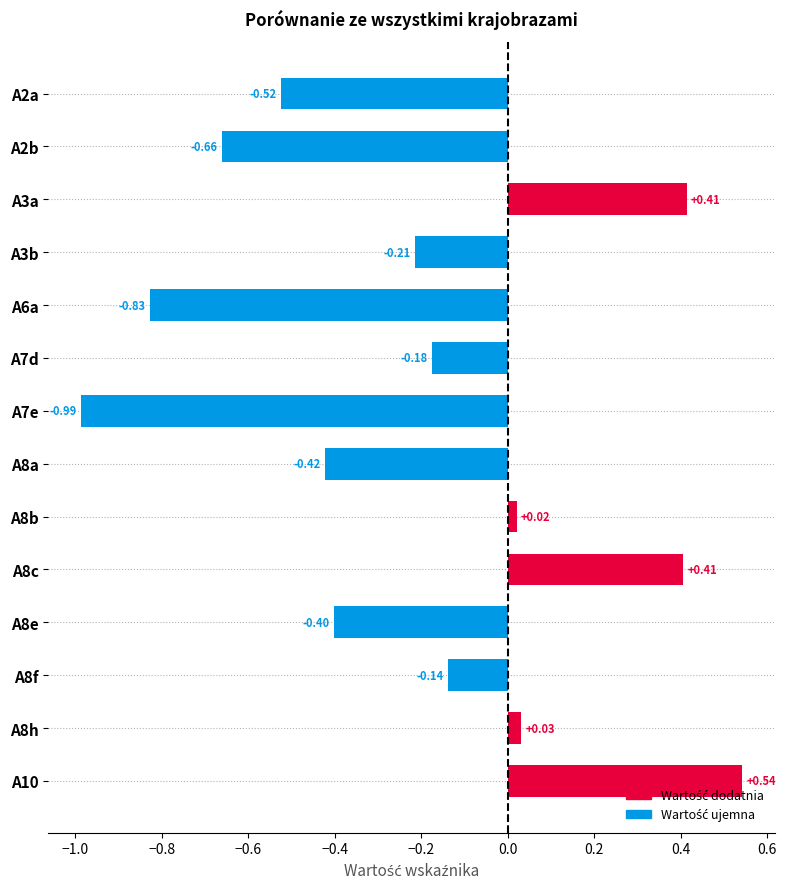

Which label corresponds to the largest value in the chart?

A10